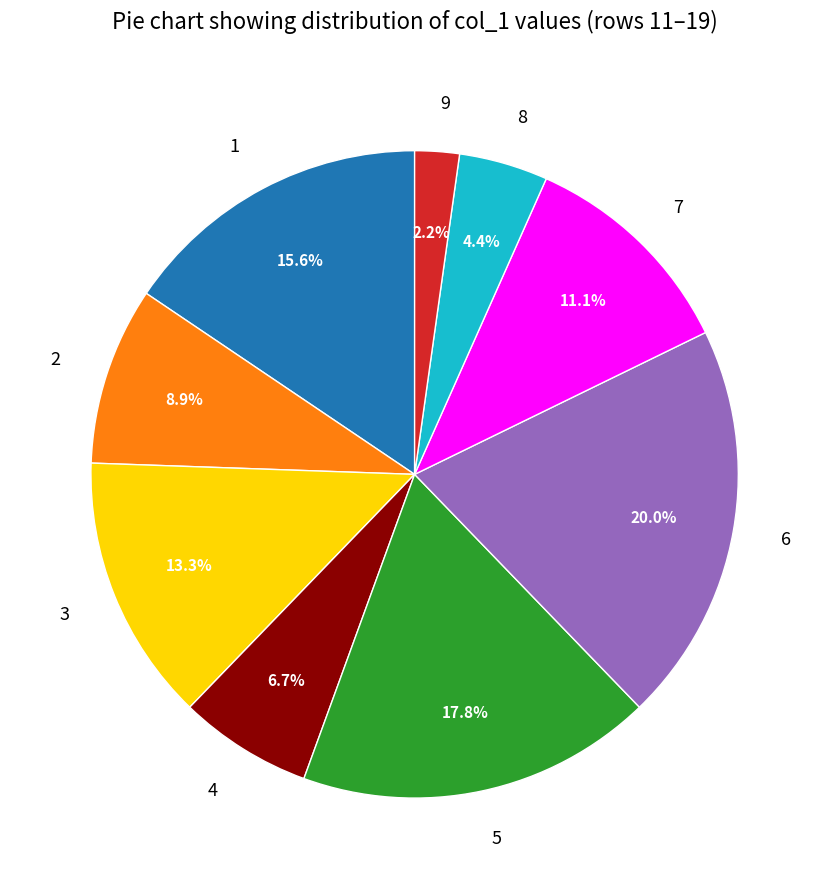

Rank the categories by value from highest to lowest.

6, 5, 1, 3, 7, 2, 4, 8, 9